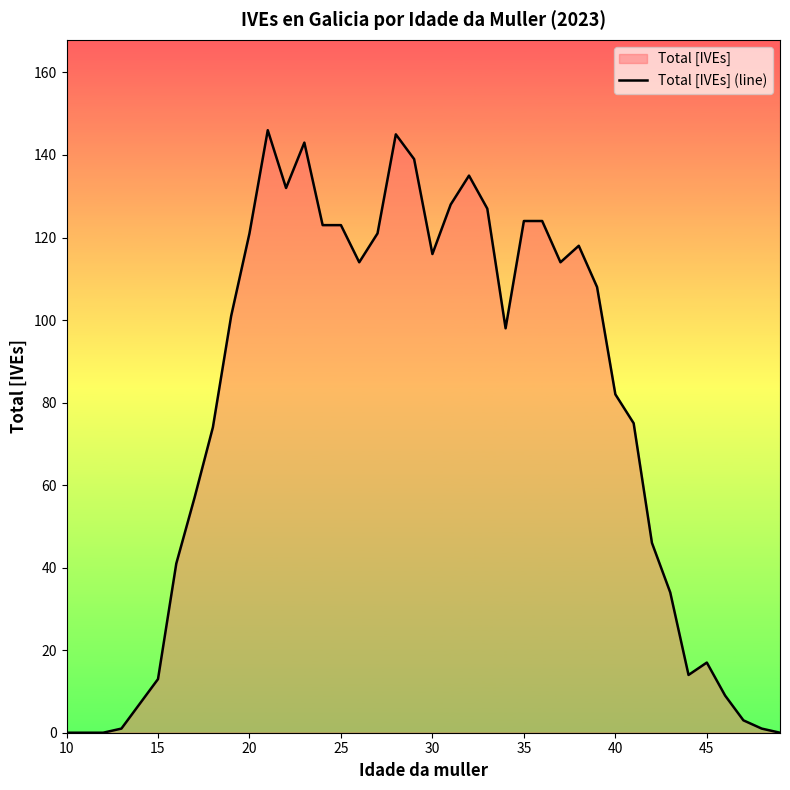

The value at 15 is 13. True or false?

True